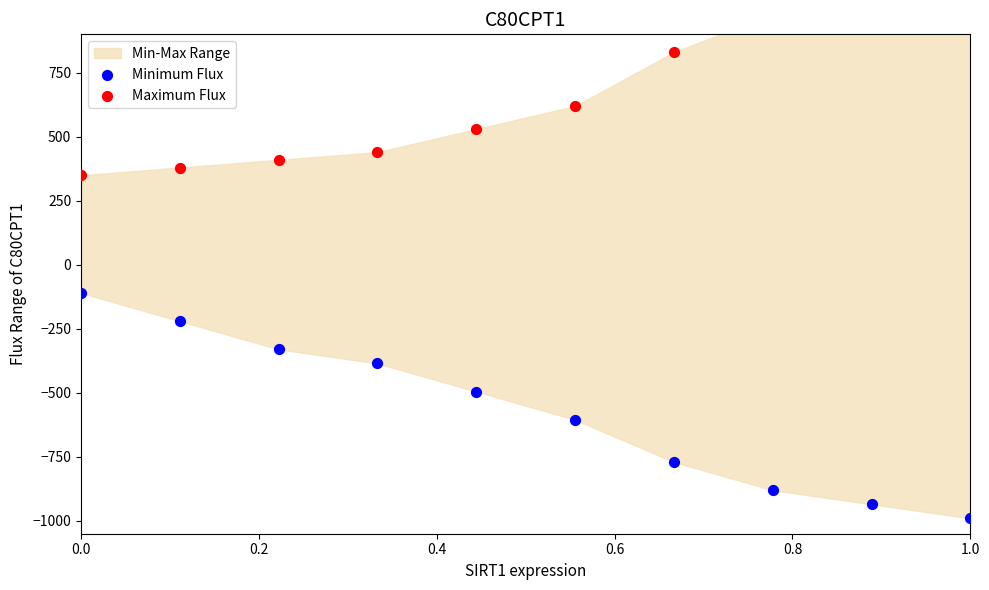

Which series reaches the maximum Y coordinate?

Maximum Flux